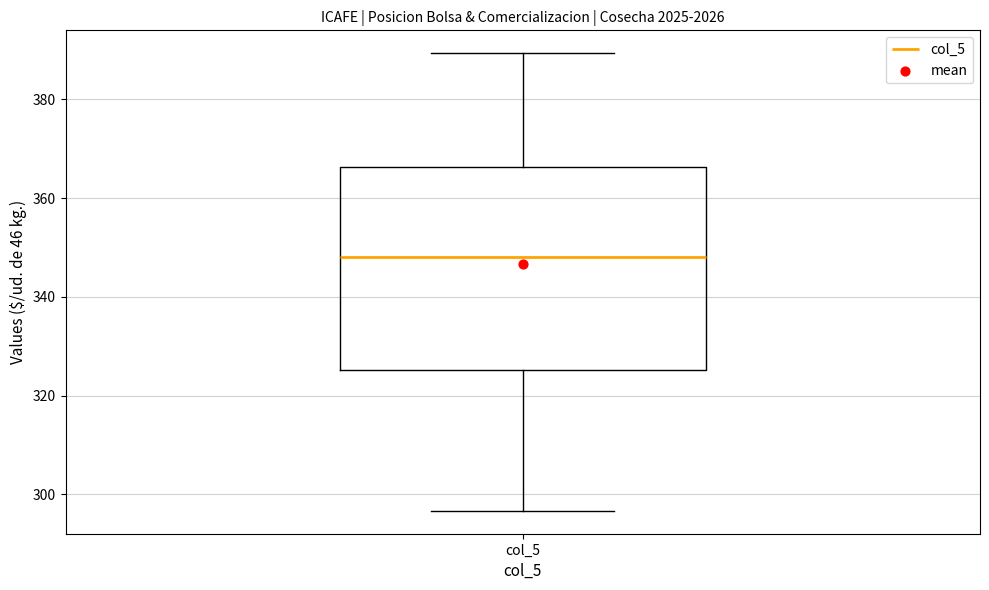

Where is the lower edge of the box for col_5 on the y-axis? The values are not printed on the chart, so give them approximately, as read against the axis.

326